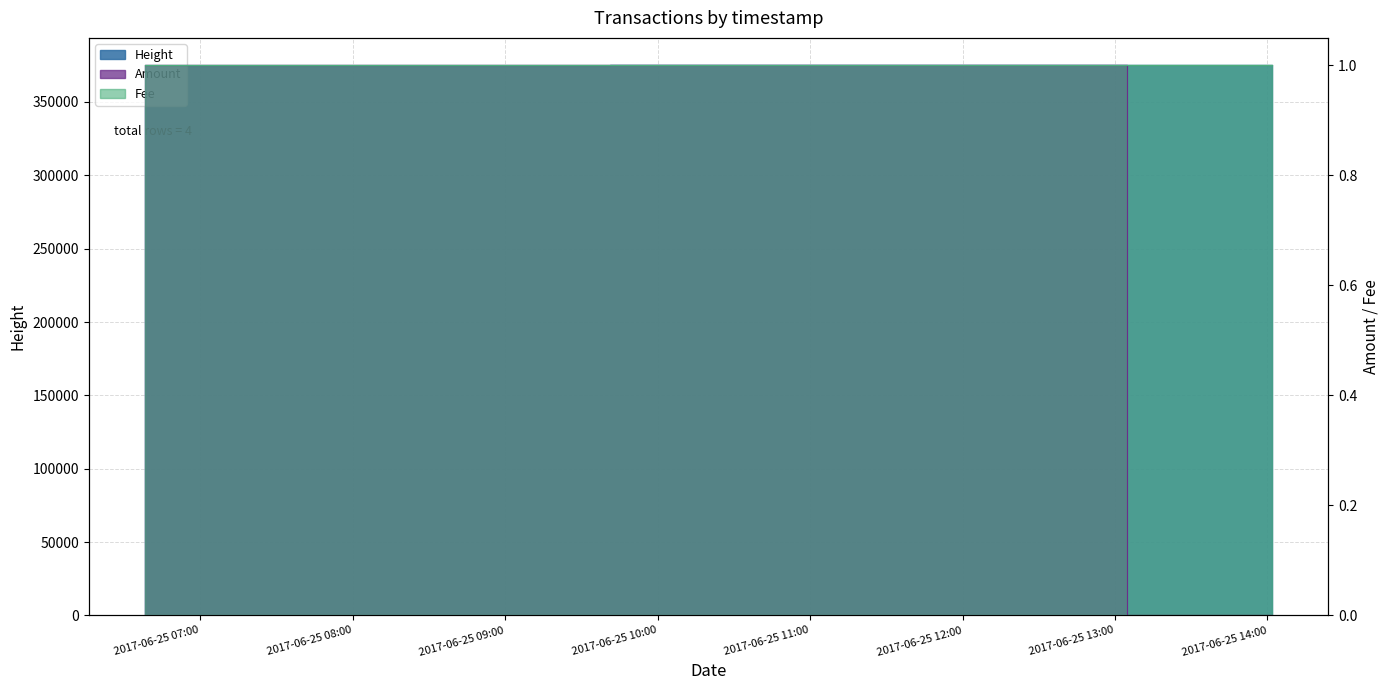

The value of Height at 2017-06-25 06:38:19 is 374810. True or false?

True